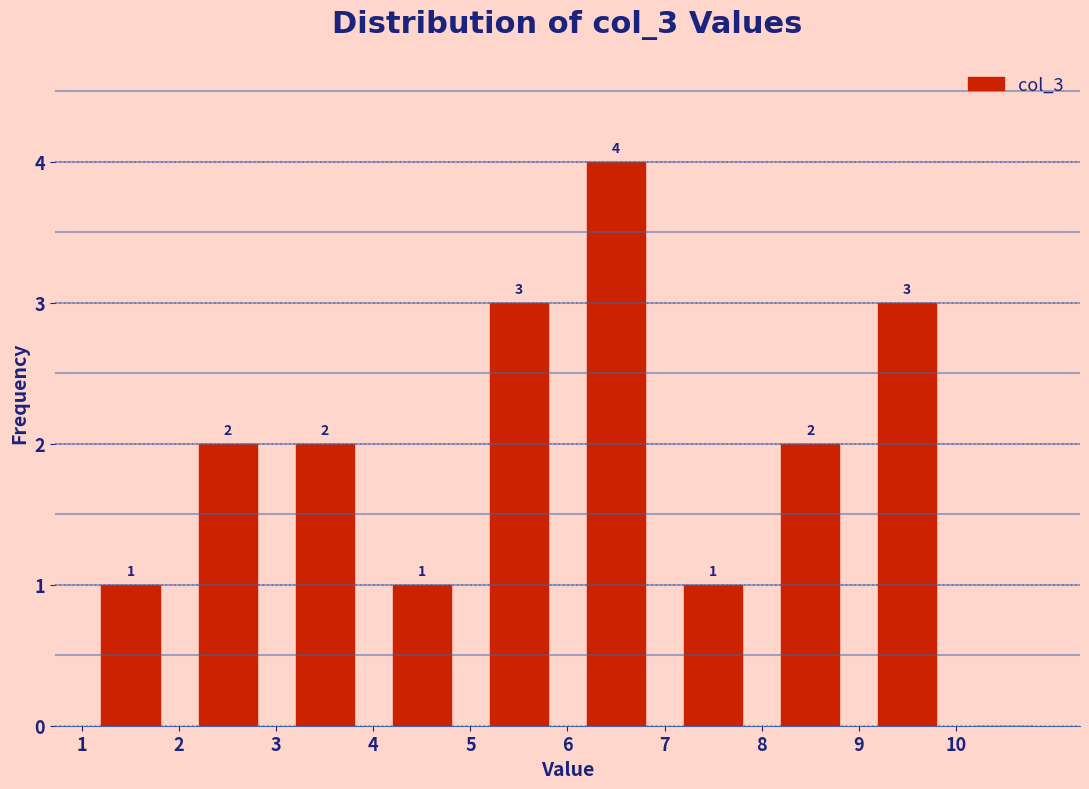

Which range on the x-axis has the tallest bar?

6 to 7